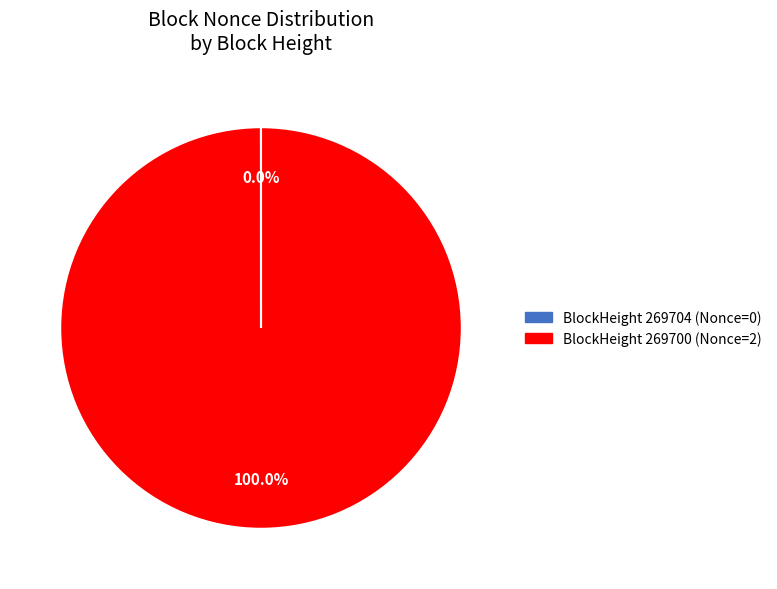

Which category has the biggest portion of the pie?

BlockHeight 269700 (Nonce=2)